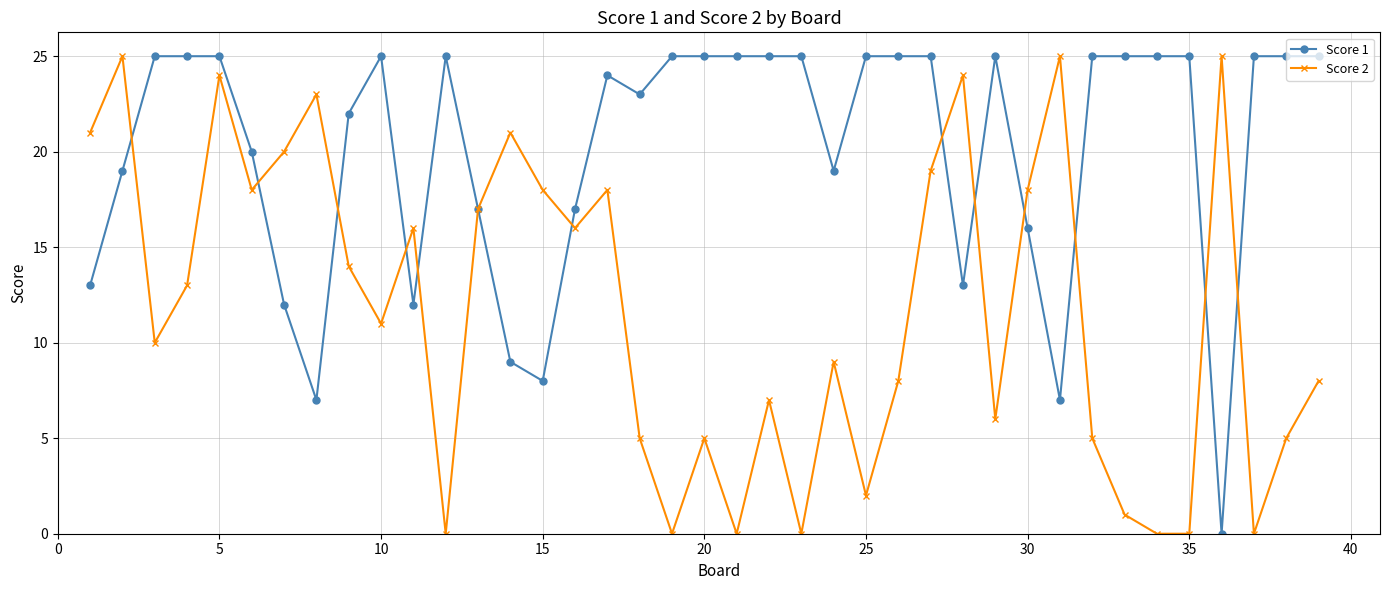

True or false: Score 2 has more than 1 interior local peaks.

True